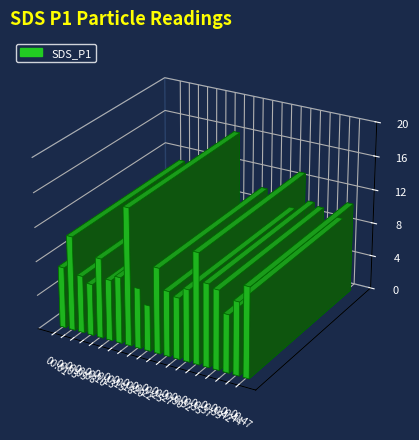

Reading right to left, list all the values displayed in this chart.

10.6	8.6	6.8	9.3	9.7	12.9	8.4	7.2	7.6	10.0	5.3	7.0	16.1	7.8	7.1	9.3	6.0	6.7	11.1	7.2